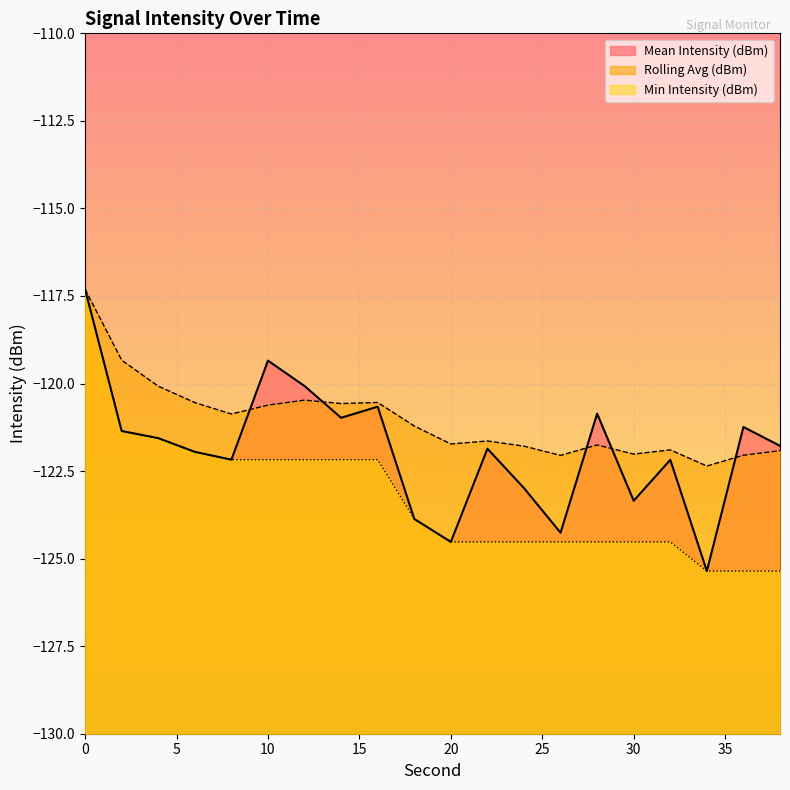

Where is the first local maximum for Rolling Avg (dBm)?

12